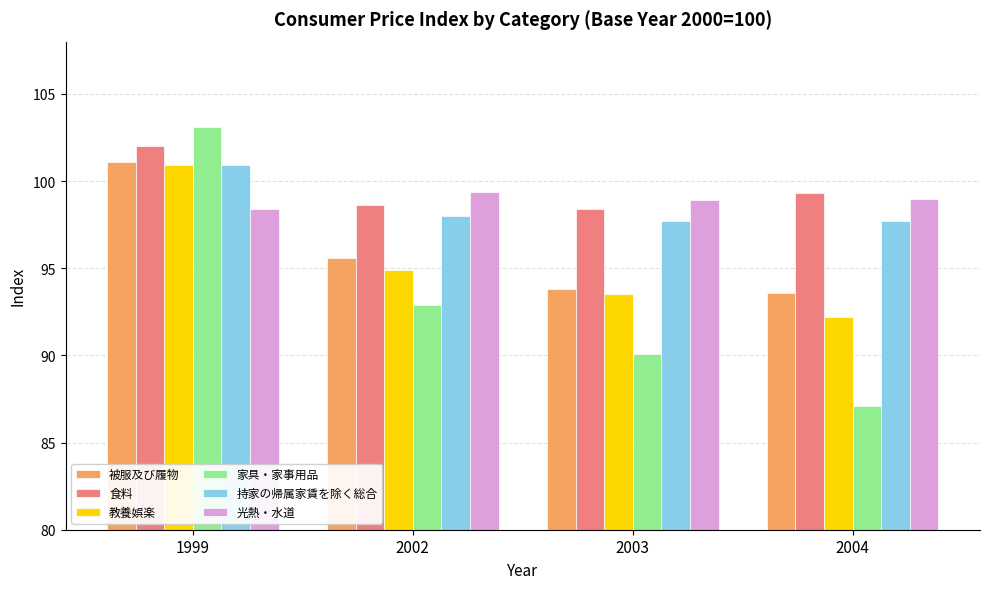

Are the bars horizontal?

No